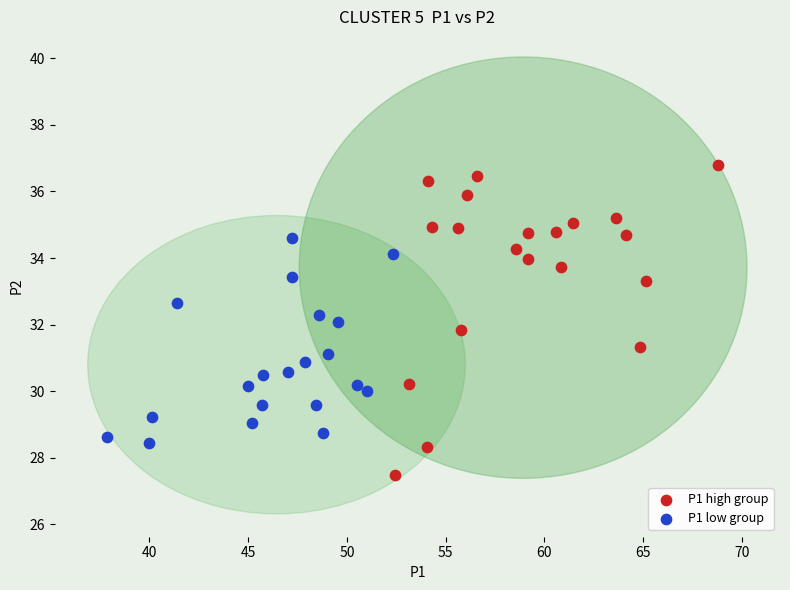

Which series has the widest spread of Y values?

P1 high group